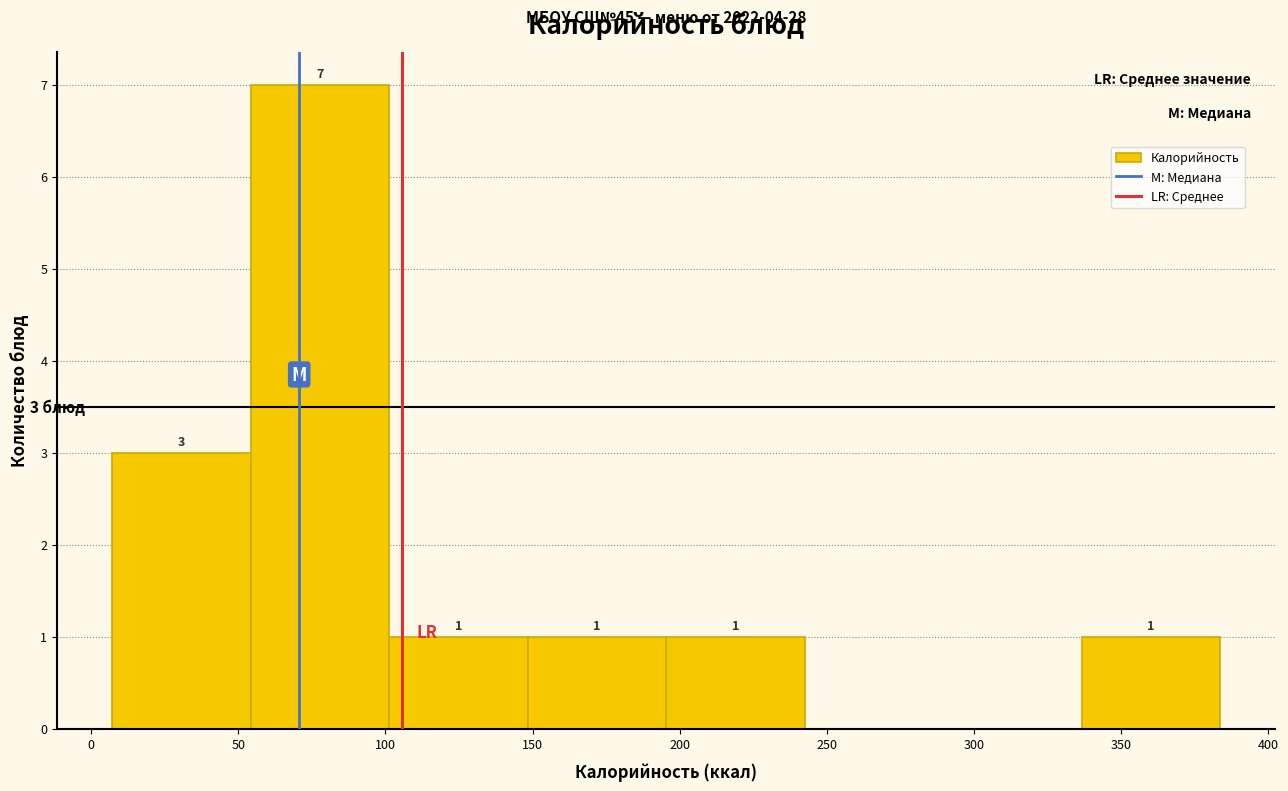

Which range on the x-axis has the tallest bar?

55 to 100